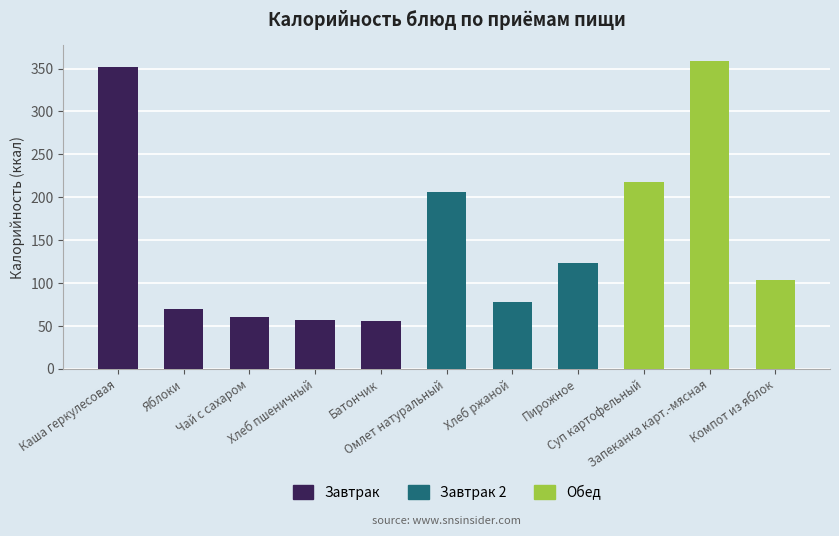

List the series in order of their peak value, lowest first.

Завтрак 2, Завтрак, Обед